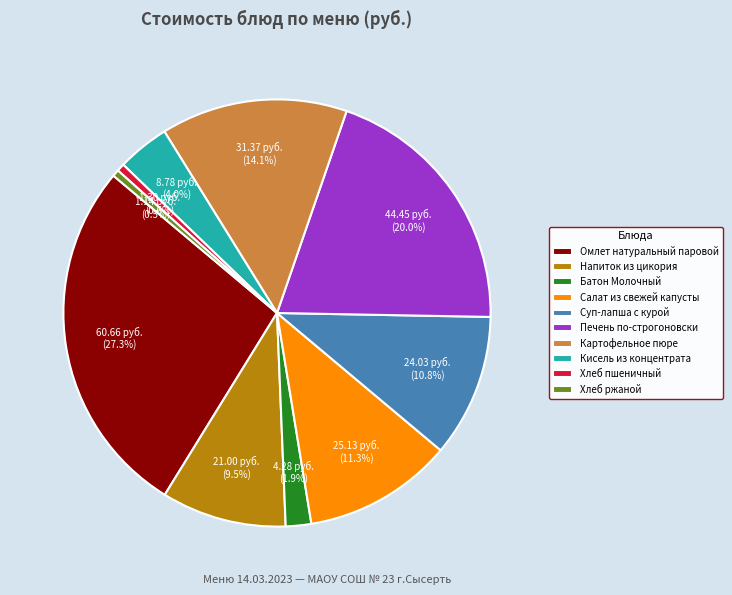

Does Батон Молочный account for over 50% of the chart?

No